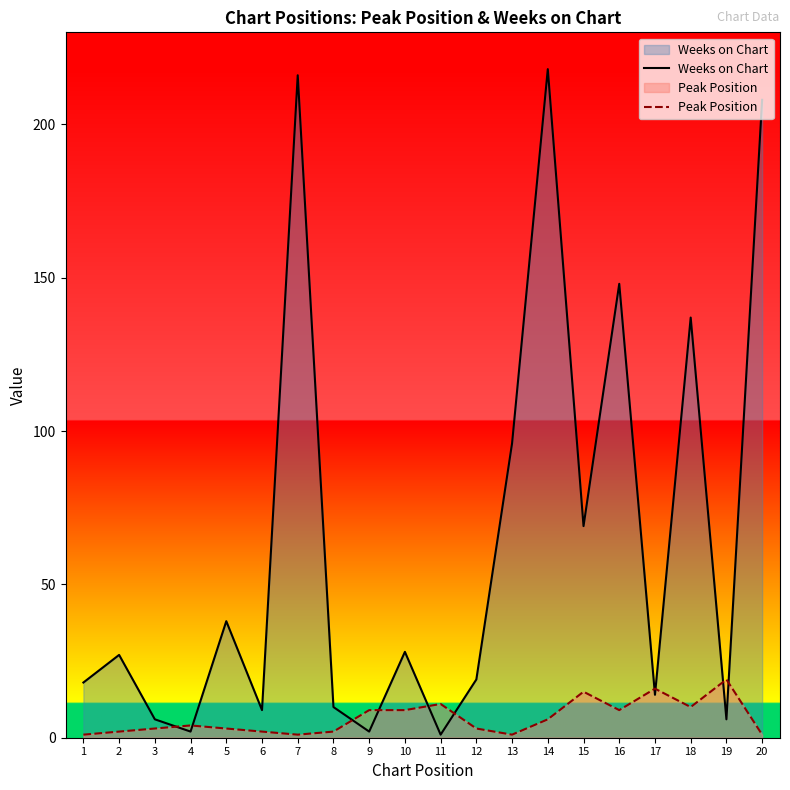

How many data points does each series have?

20